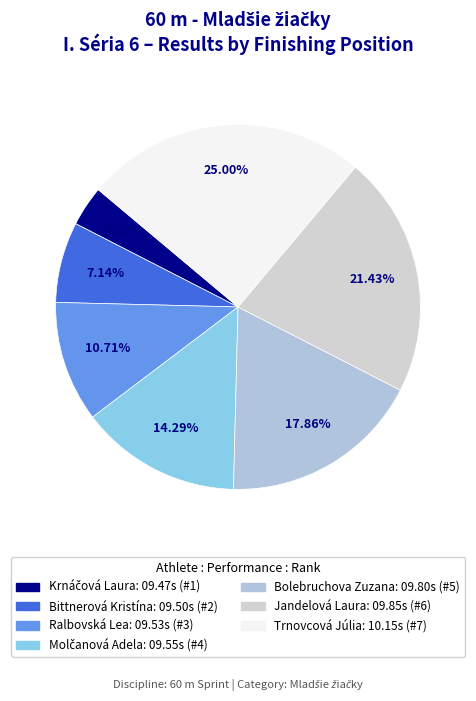

Rank the categories by value from highest to lowest.

Trnovcová Júlia, Jandelová Laura, Bolebruchova Zuzana, Molčanová Adela, Ralbovská Lea, Bittnerová Kristína, Krnáčová Laura